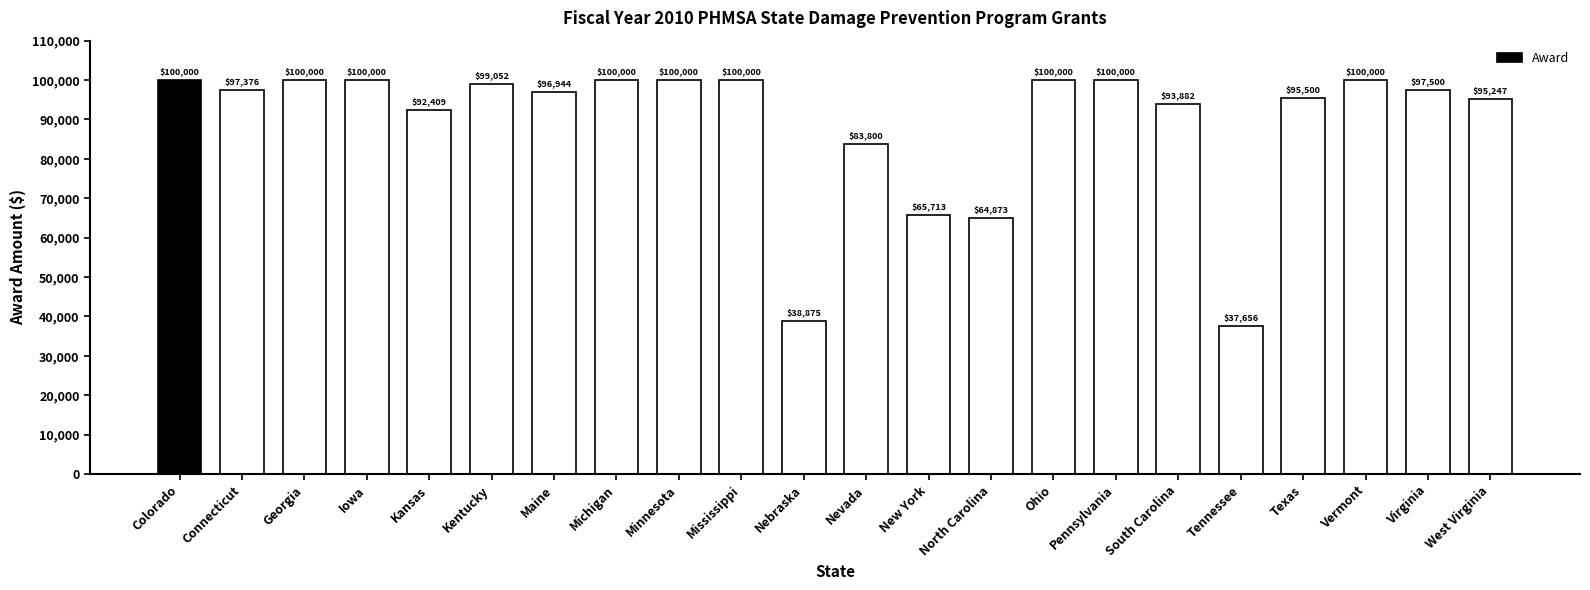

Count the number of data series in this chart.

1